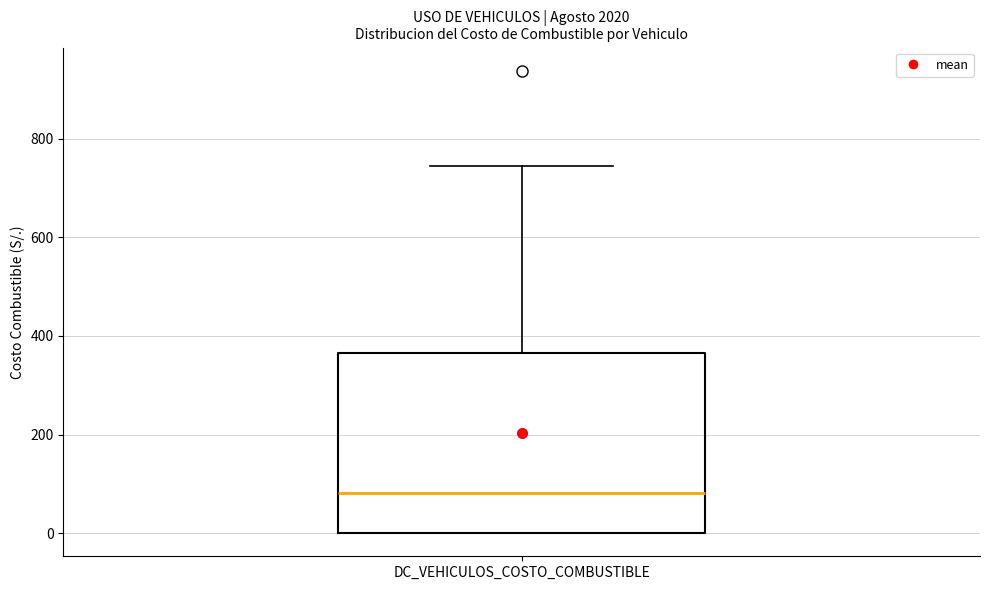

Where is the lower edge of the box for DC_VEHICULOS_COSTO_COMBUSTIBLE on the y-axis? The values are not printed on the chart, so give them approximately, as read against the axis.

0